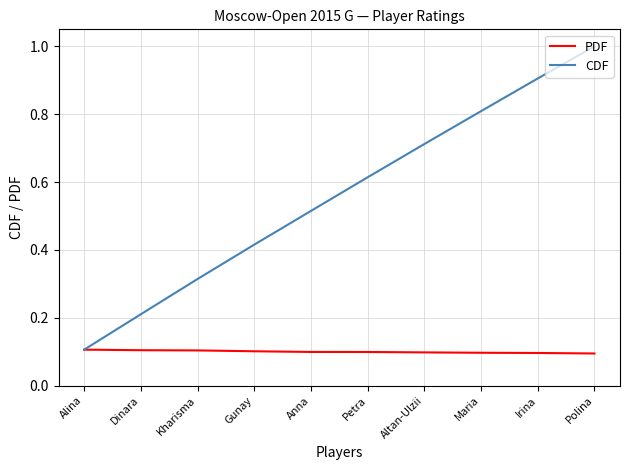

Where is CDF nearest to the value 0?

Alina